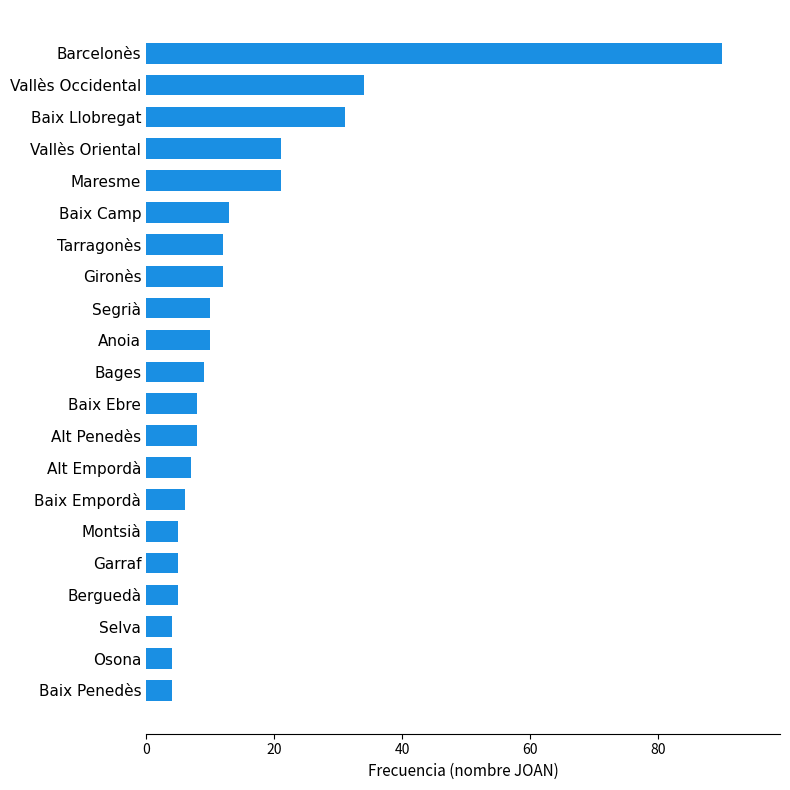

What is the greatest value displayed?

90